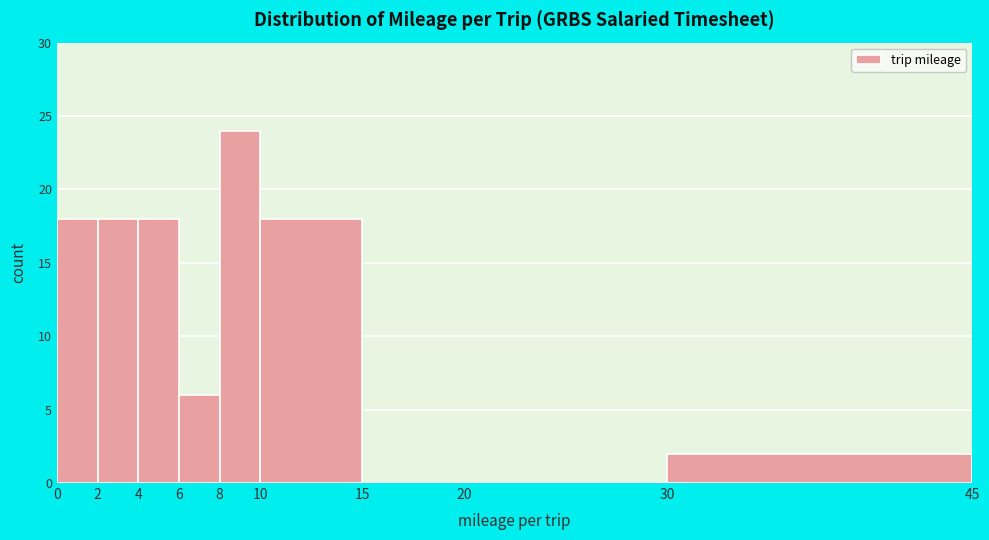

How tall is the bar that spans 6 to 8 on the x-axis? The values are not printed on the chart, so give them approximately, as read against the axis.

6